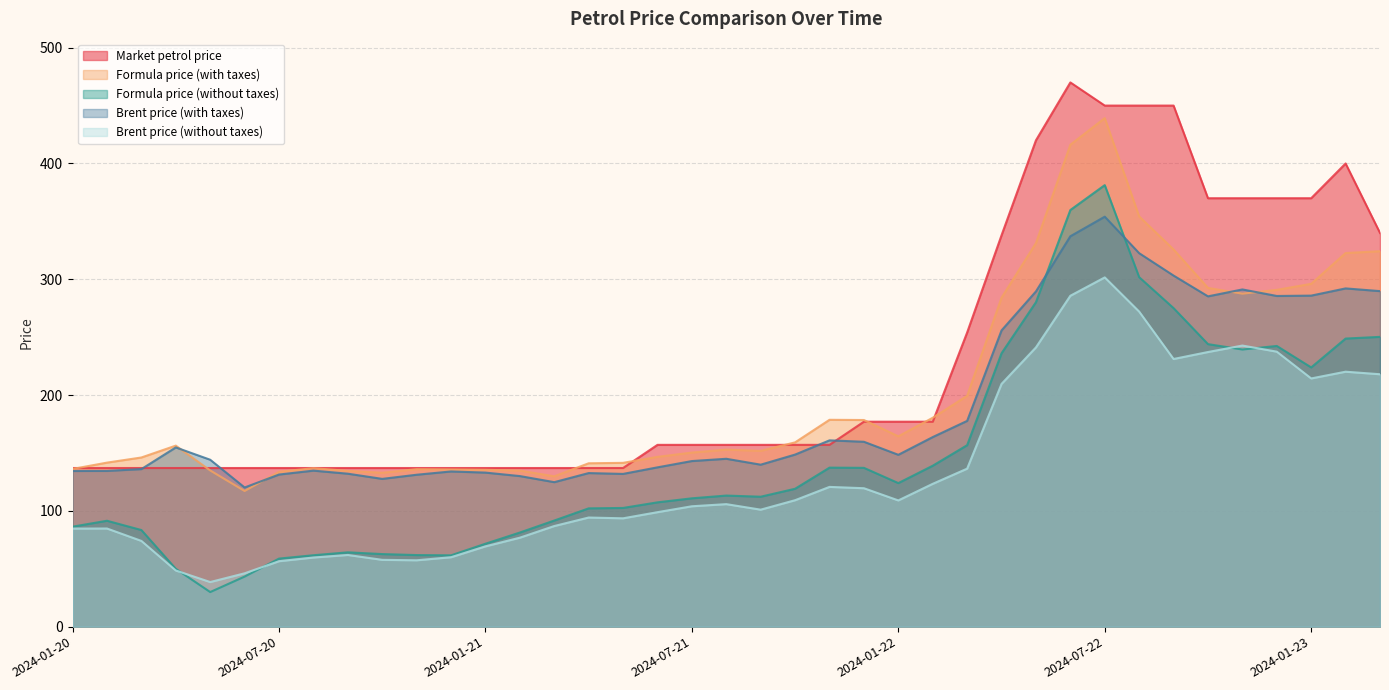

True or false: Formula price (with taxes) and Formula price (without taxes) cross at least once.

False